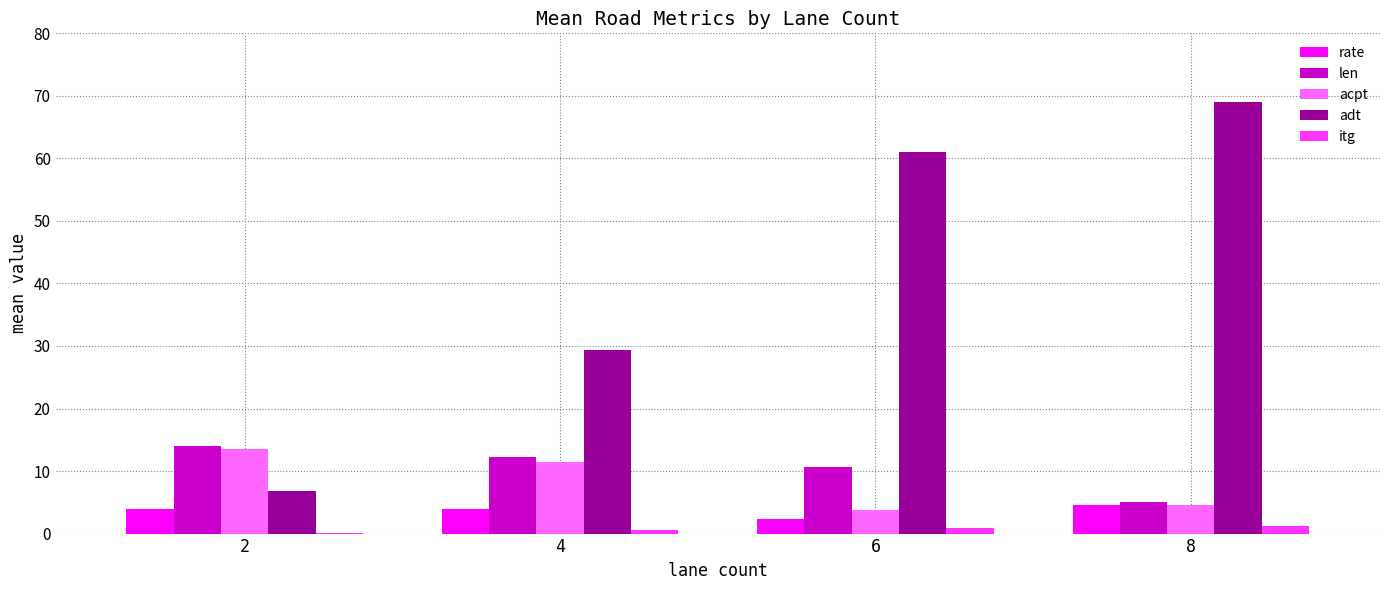

Which series has the largest total across all categories?

adt